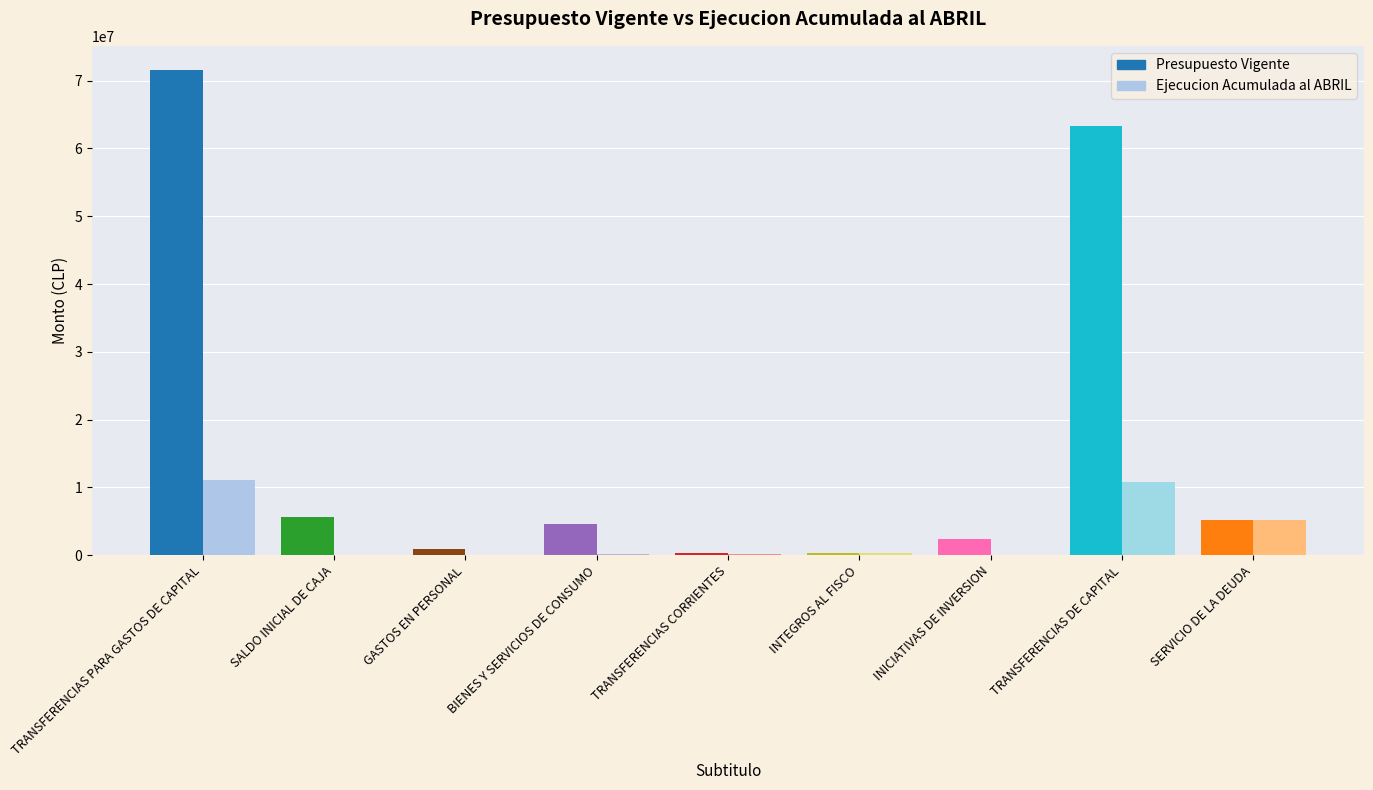

Reading left to right, transcribe all the data shown in this chart.

Presupuesto Vigente: 13=71566180	15=5584247	21=954178	22=4608269	24=266112	25=361322	31=2348093	33=63389528	34=5222925
Ejecucion Acumulada al ABRIL: 13=11073551	15=0	21=88589	22=125085	24=133056	25=361322	31=22179	33=10837349	34=5185035